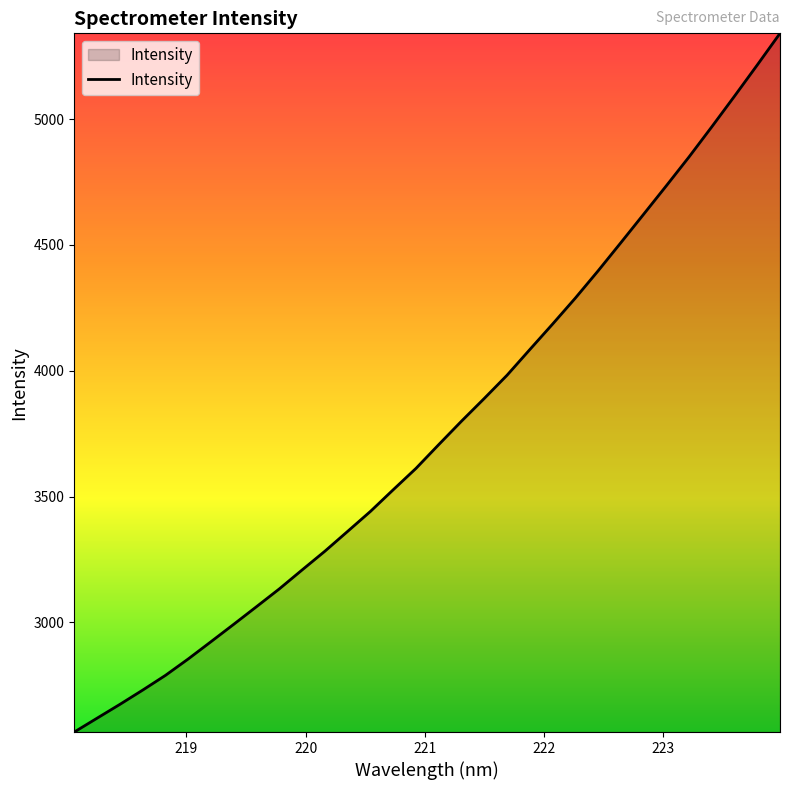

How many values exceed 3706?

16